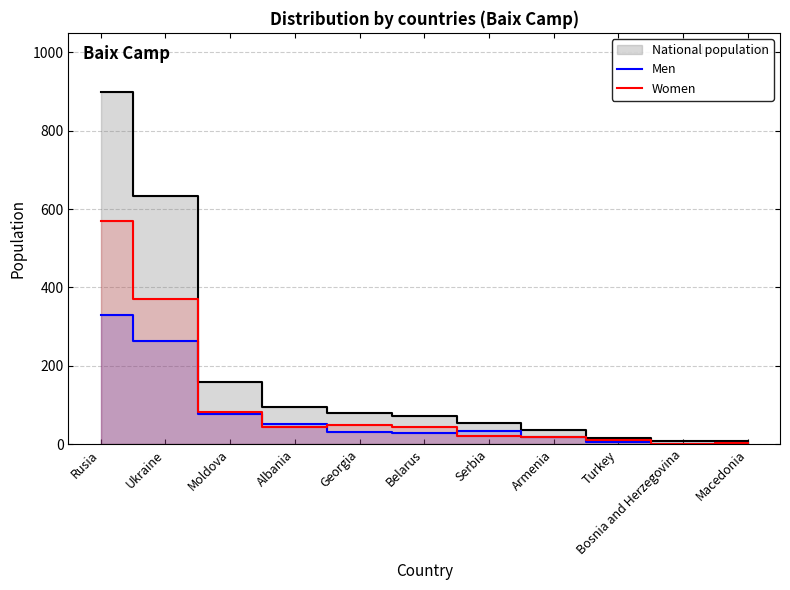

What is the difference between the second highest and minimum values in the Women series?

370